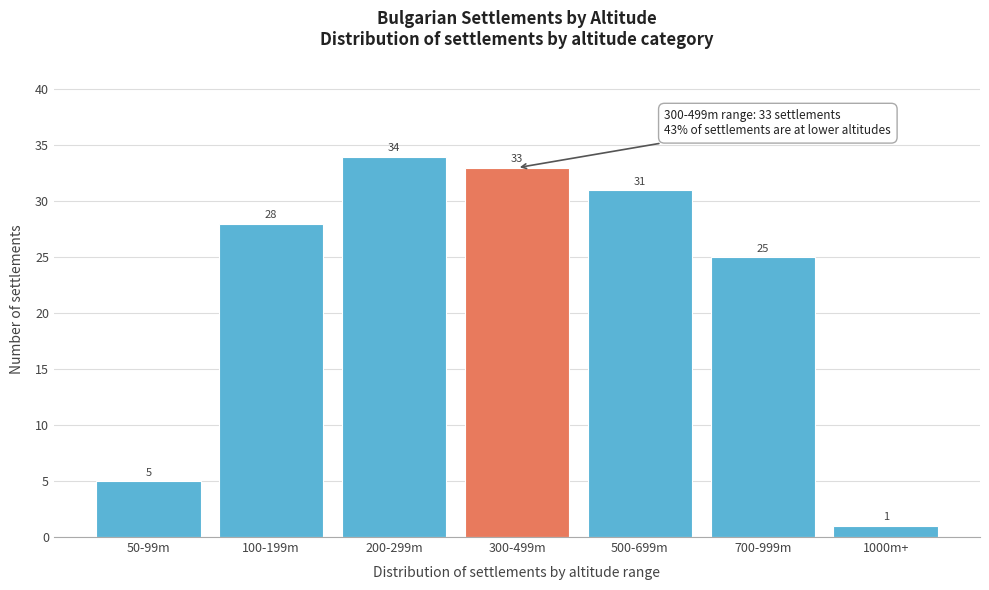

Reading left to right, extract all data points from this chart.

50-99m=5	100-199m=28	200-299m=34	300-499m=33	500-699m=31	700-999m=25	1000m+=1